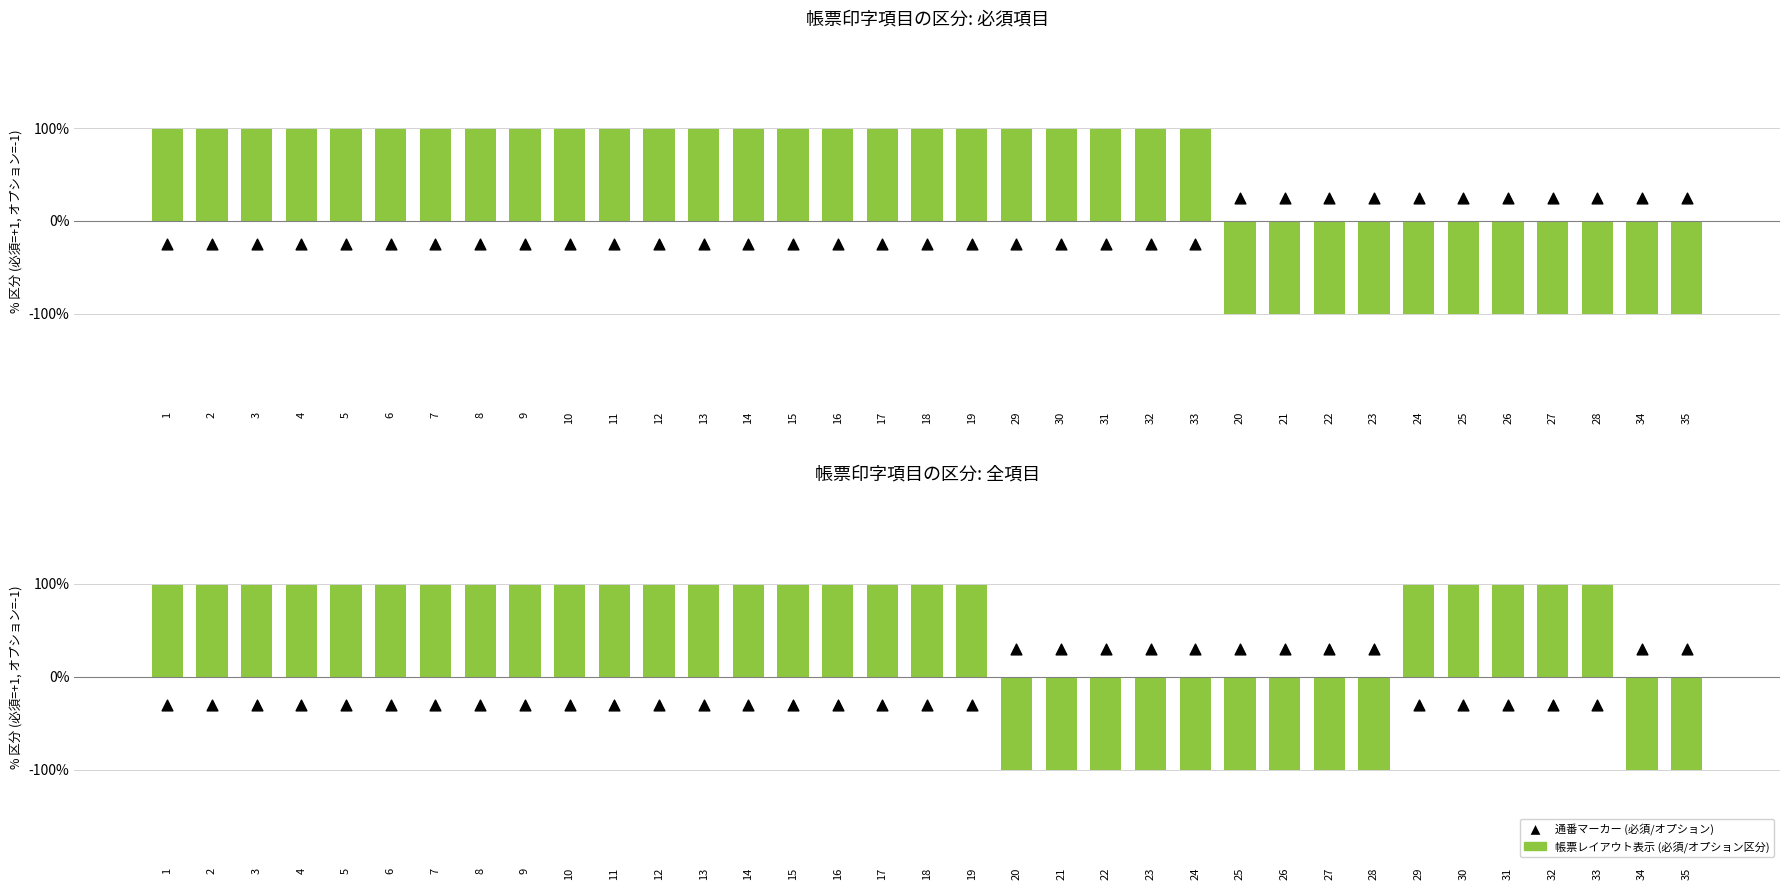

At how many categories does at least one series exceed 0?

35